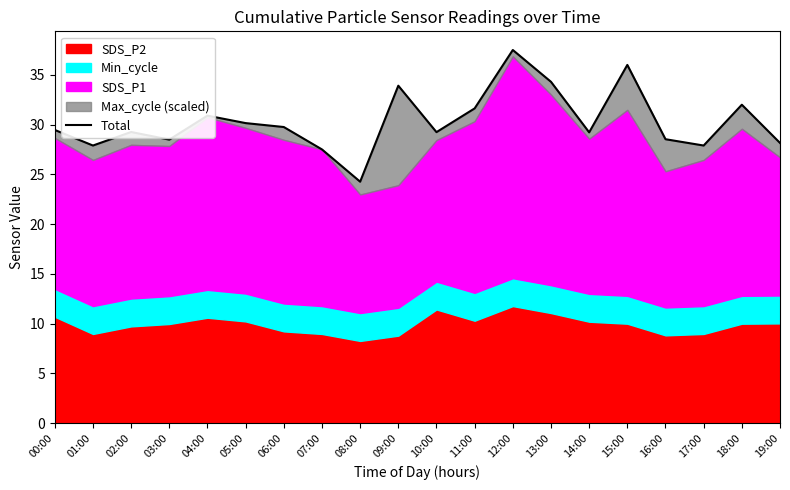

Which has a higher value, 14:00 or 01:00?

14:00